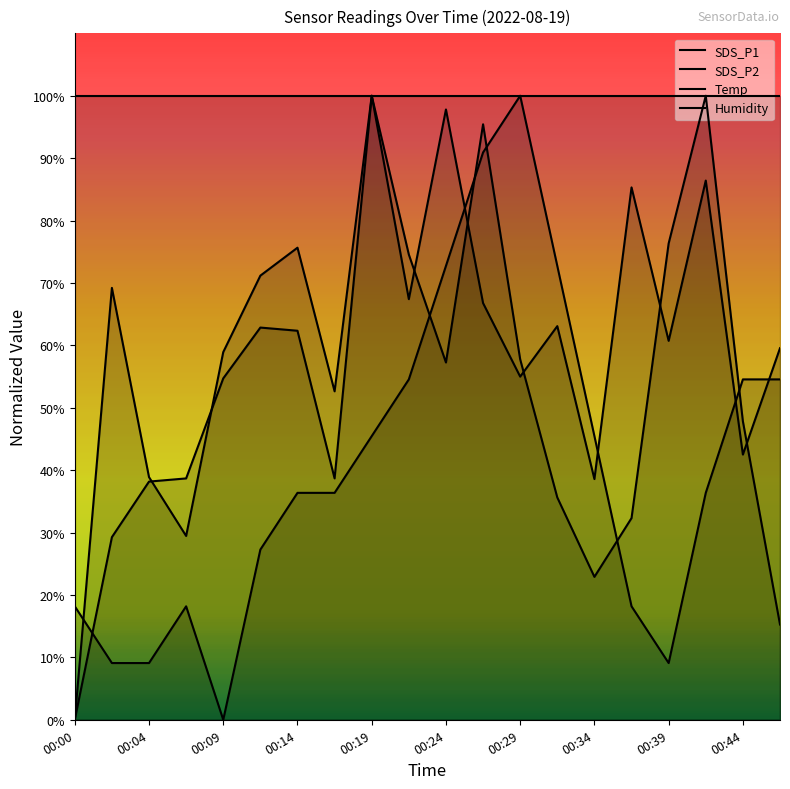

Which series ends up on top after the final intersection of SDS_P1 and SDS_P2?

SDS_P1